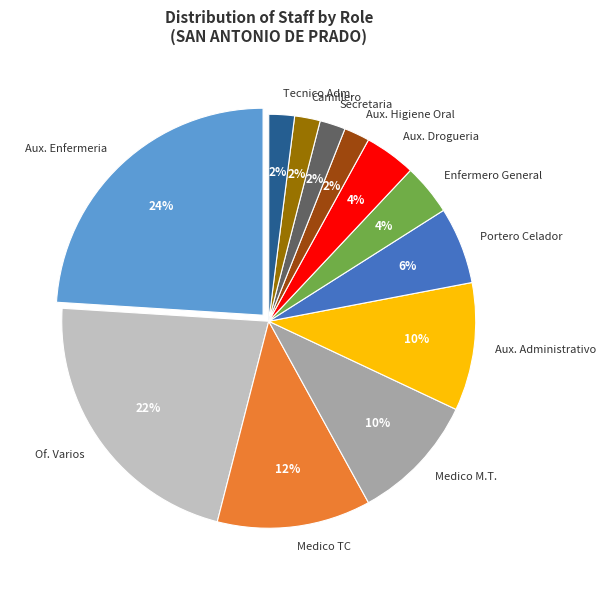

True or false: Camillero accounts for 2% of the total.

True